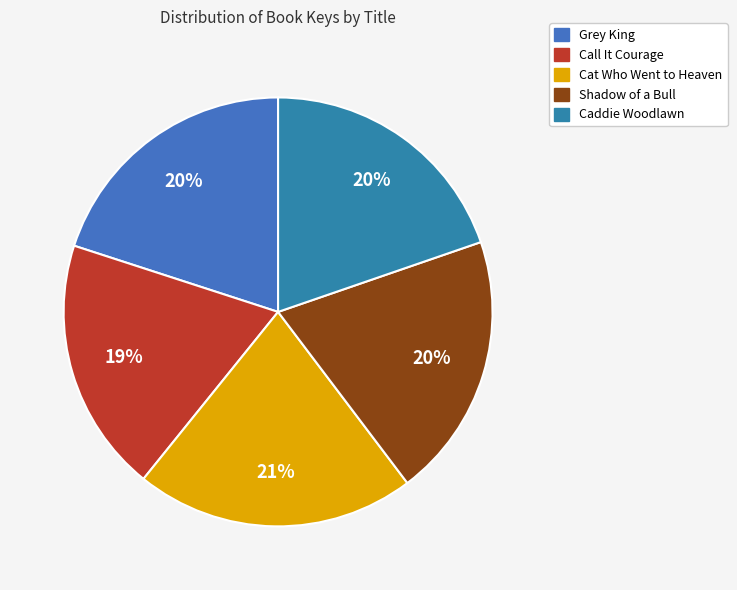

What is the ratio of the value at Shadow of a Bull to the value at Caddie Woodlawn?

1.0